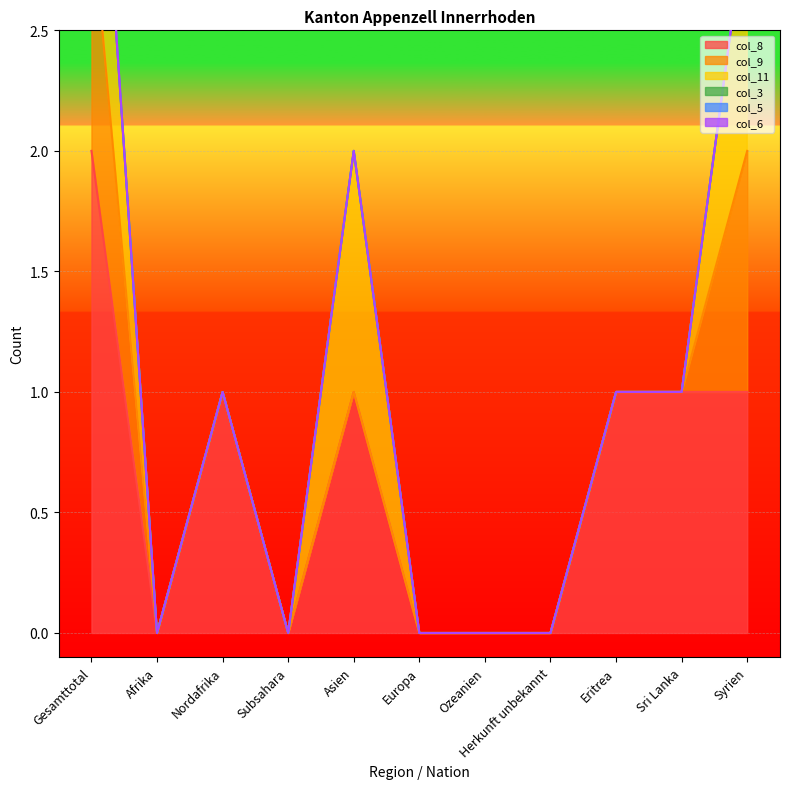

What are all the series names shown in the legend?

col_8, col_9, col_11, col_3, col_5, col_6